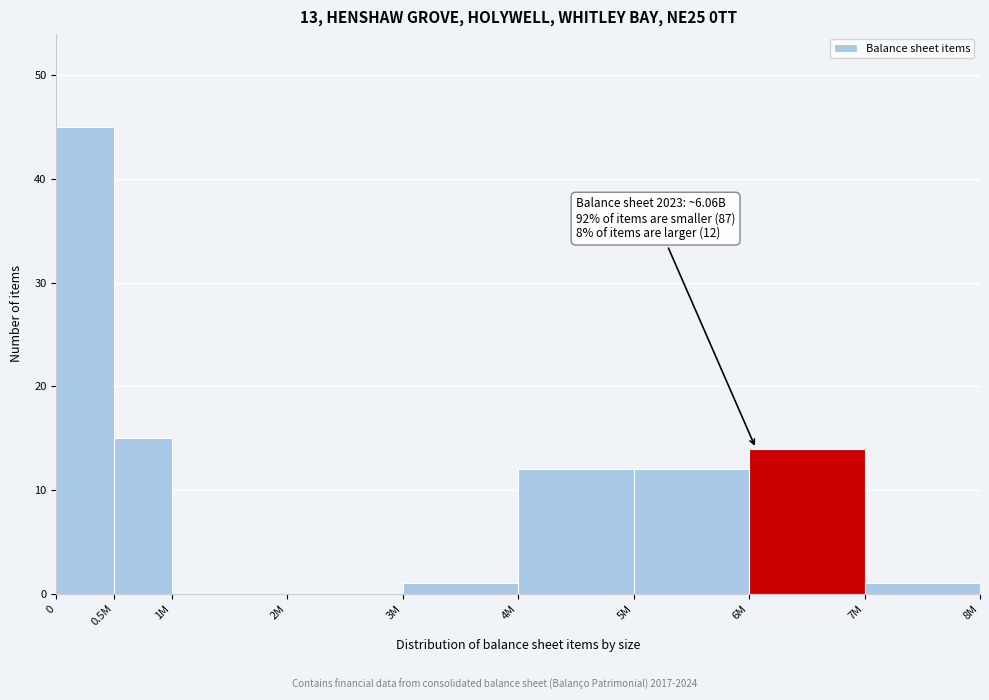

Reading left to right, what are all the values shown in this chart?

0=45	0.5M=15	1M=0	2M=0	3M=1	4M=12	5M=12	6M=14	7M=1